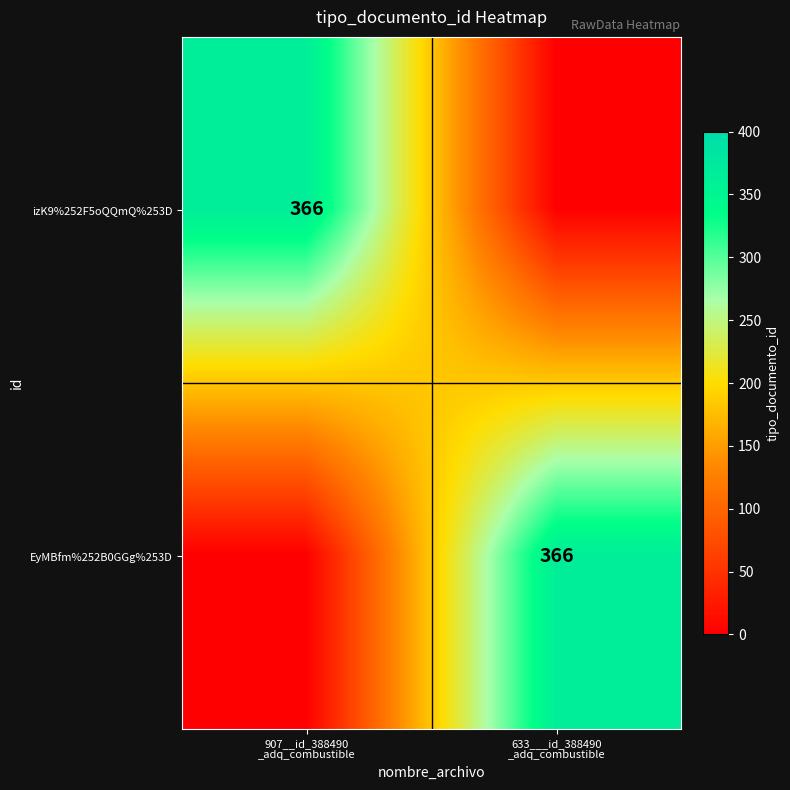

List the labels in order of EyMBfm%252B0GGg%253D value, smallest first.

907__id_388490 _adq_combustible, 633___id_388490 _adq_combustible